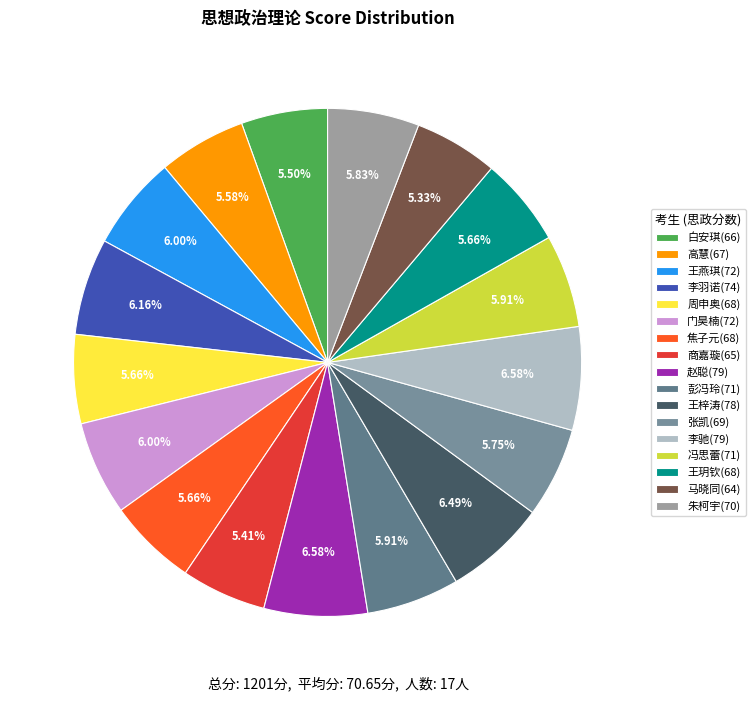

To the nearest percent, what percentage of the pie is 周申奥(68)?

6%